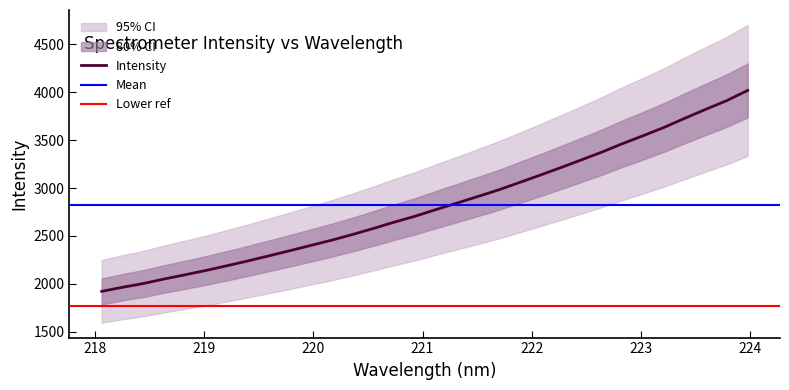

Does the chart display data point markers on the line(s)?

No